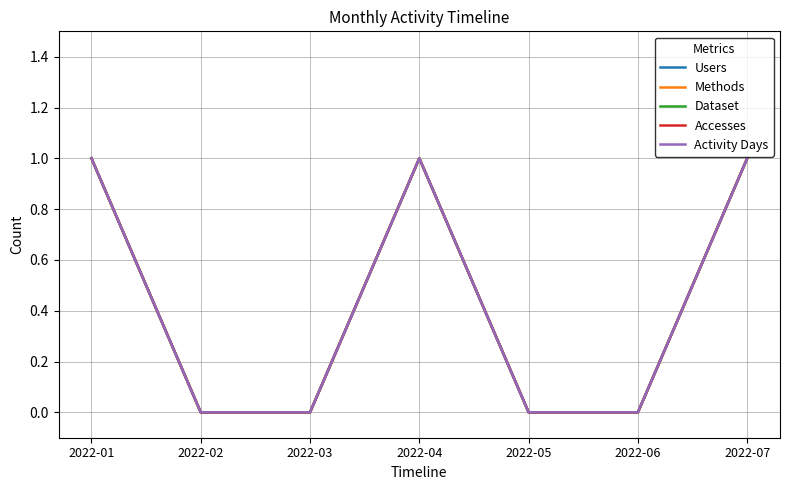

True or false: Accesses and Activity Days cross at least once.

False